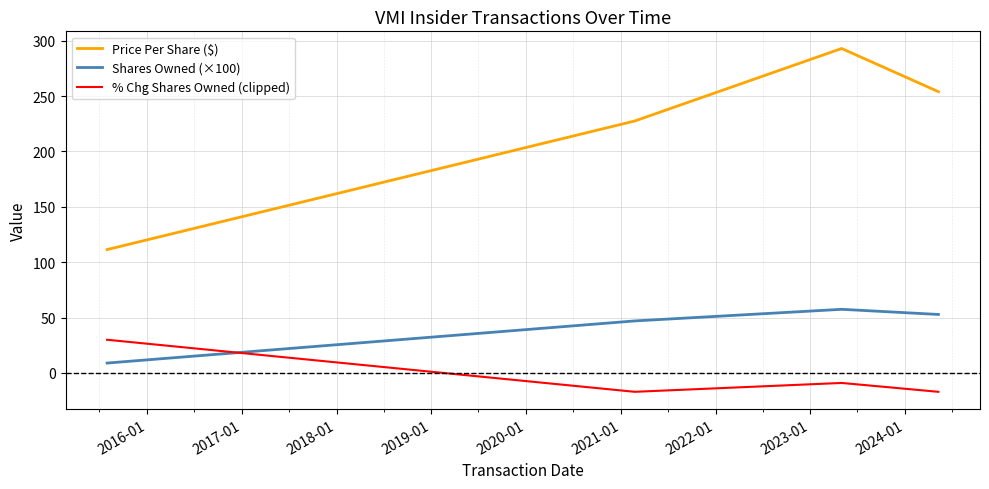

After their last crossing, which series has the higher values: % Chg Shares Owned (clipped) or Shares Owned (×100)?

Shares Owned (×100)